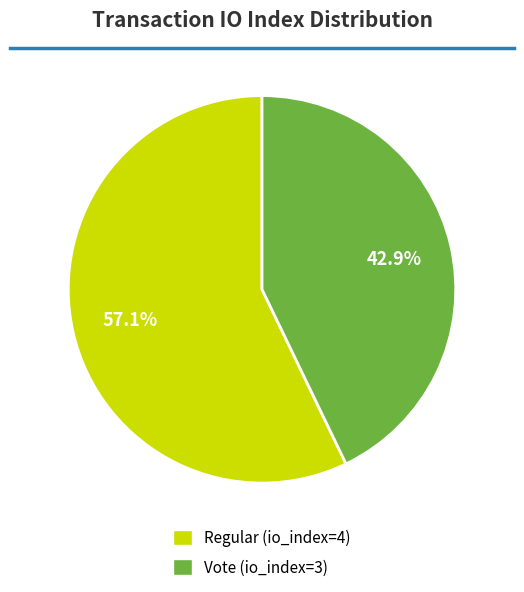

How many slices are in this pie chart?

2